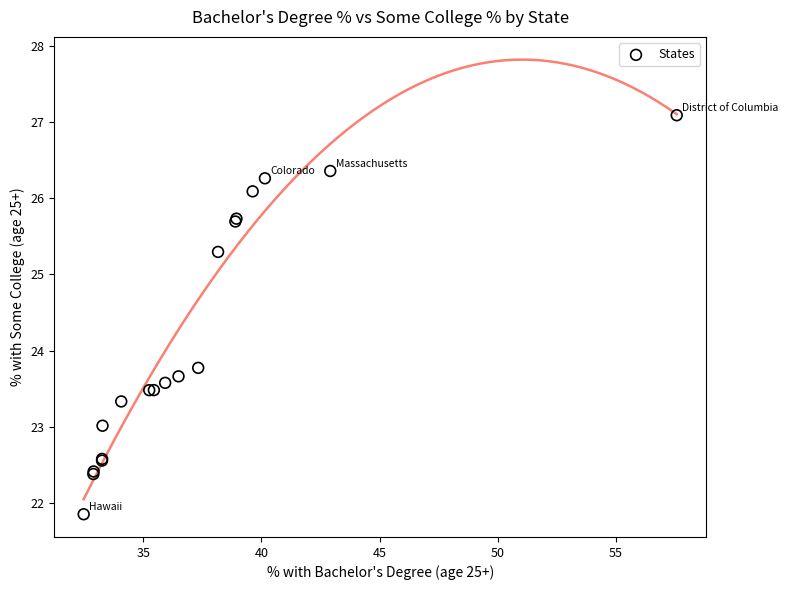

What Y value in the scatter plot is closest to 24?

23.8